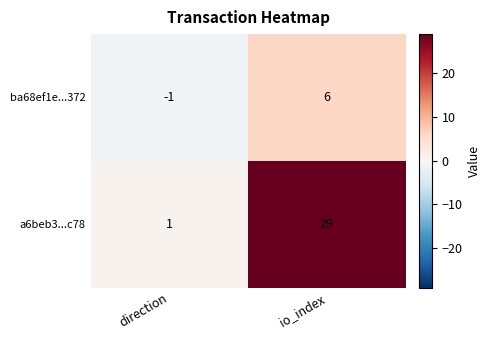

How many data points in ba68ef1e...372 are less than 6?

1